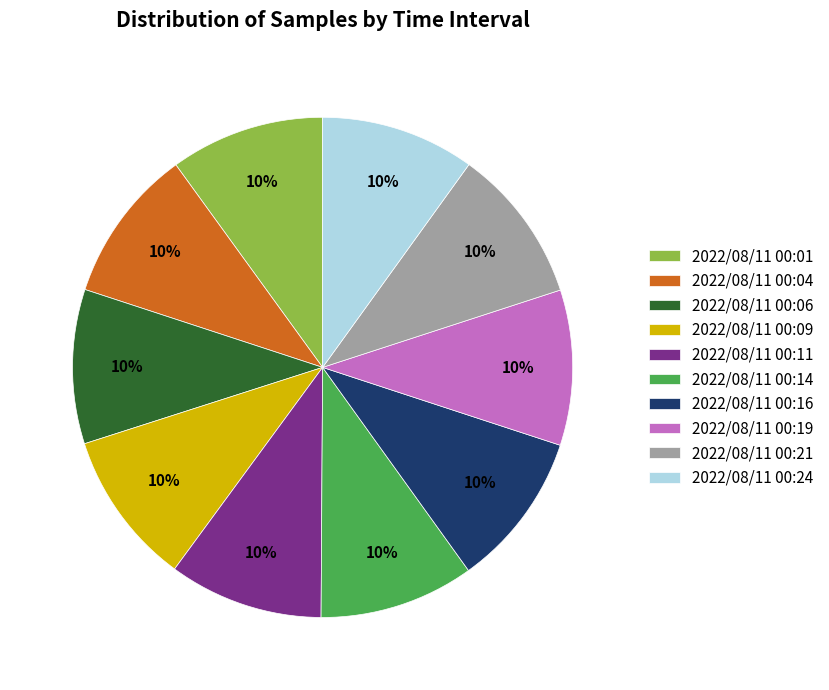

To the nearest percent, what is the average slice percentage?

10%